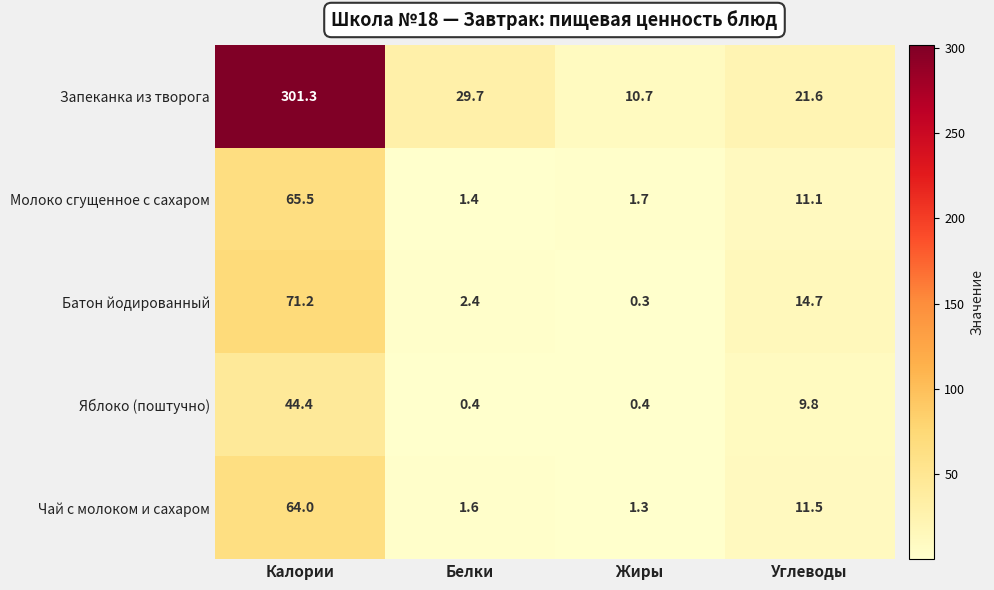

What value does the Яблоко (поштучно) series have at Углеводы?

9.8